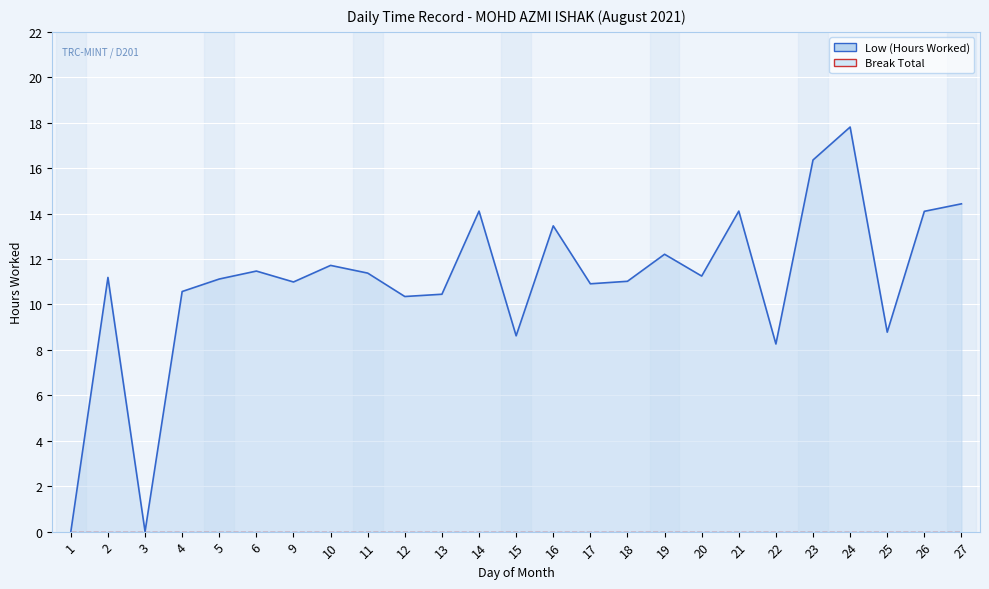

What is the value of the Low (Hours Worked) point at the 14th from the left?

13.5